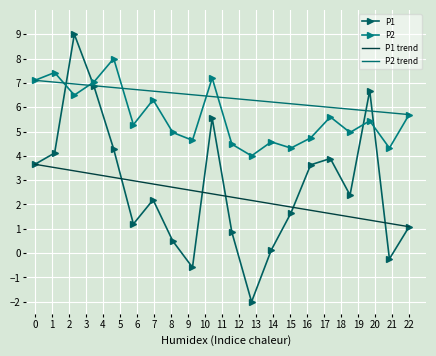

Reading left to right, list all the values displayed in this chart.

P1: 3.7	4.1	9.0	6.9	4.3	1.2	2.2	0.5	-0.6	5.6	0.9	-2.0	0.1	1.7	3.6	3.9	2.4	6.7	-0.2	1.1
P2: 7.1	7.4	6.5	7.0	8.0	5.3	6.3	5.0	4.6	7.2	4.5	4.0	4.6	4.3	4.7	5.6	5.0	5.4	4.3	5.7